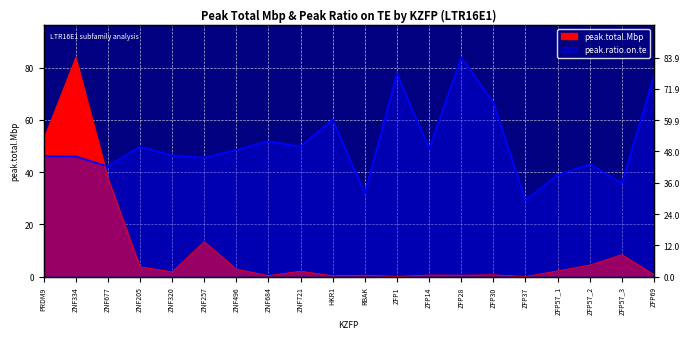

True or false: peak.ratio.on.te has a value of 76.6 at ZNF334.

False